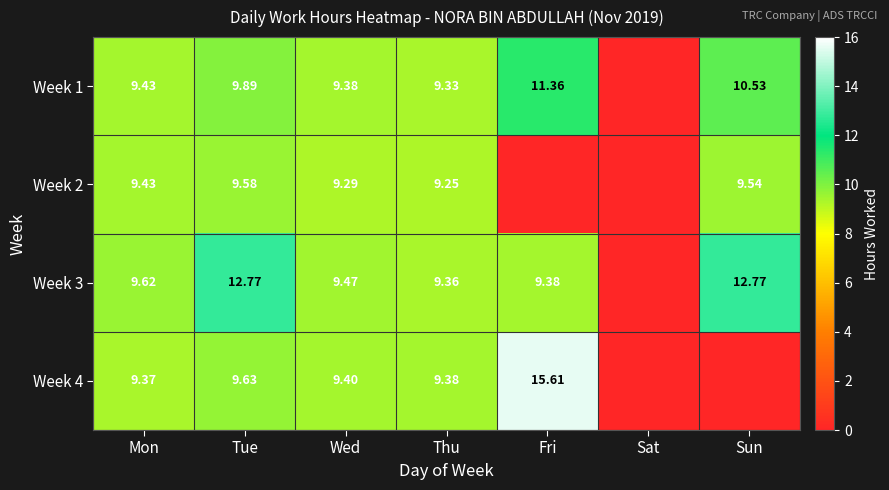

Is the value of Week 4 at Wed greater than the value of Week 3 at Mon?

No